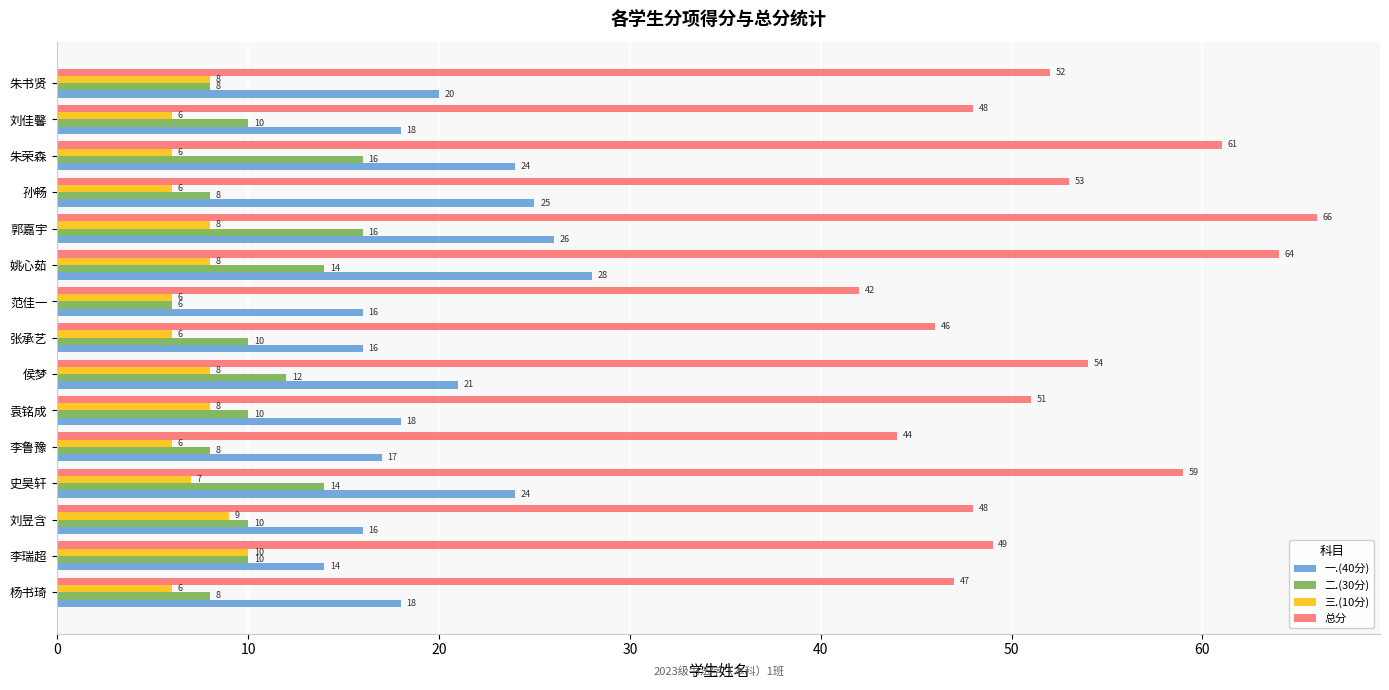

At 朱荣森, list the series in order from smallest to largest.

三.(10分), 二.(30分), 一.(40分), 总分